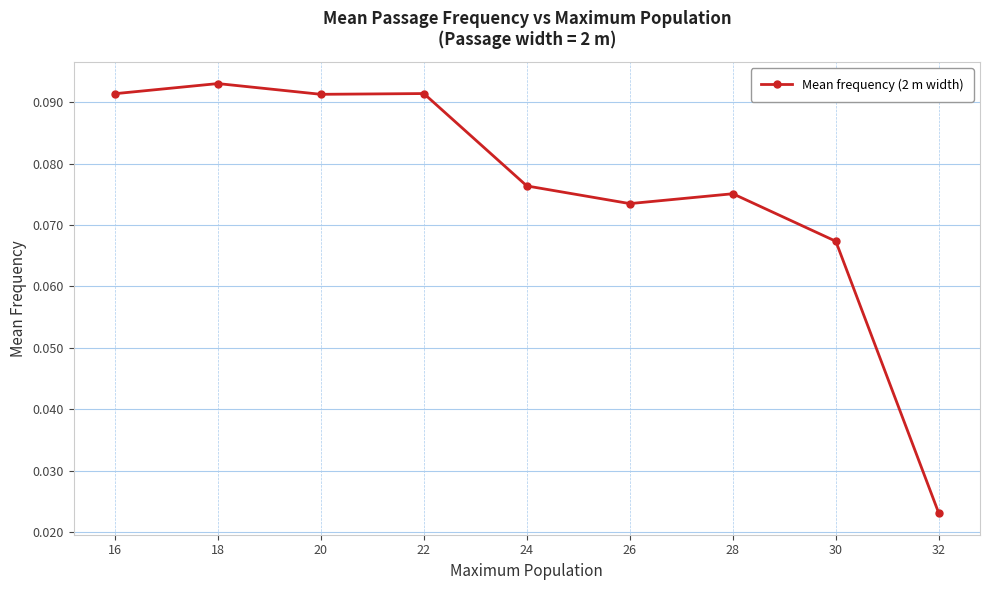

At which category does the data reach its first local peak?

18